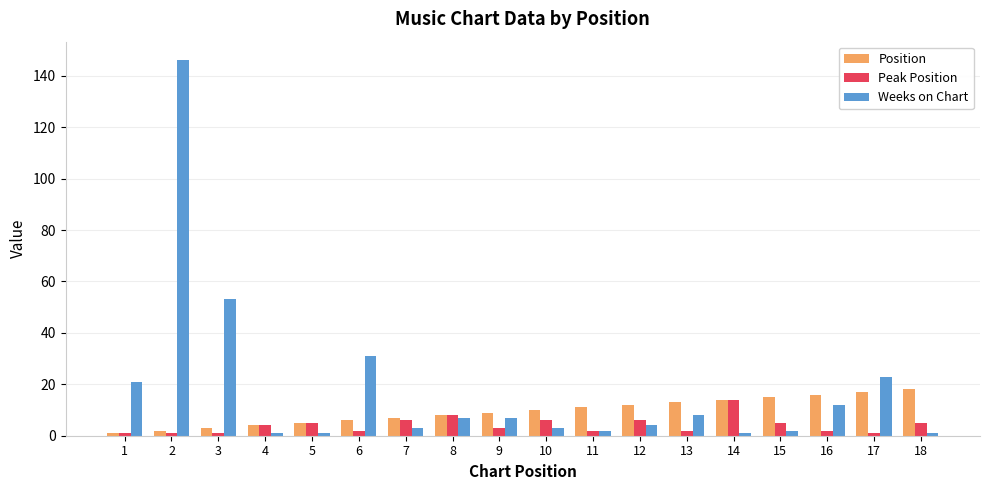

True or false: Weeks on Chart has a value of 2 at 11.

True